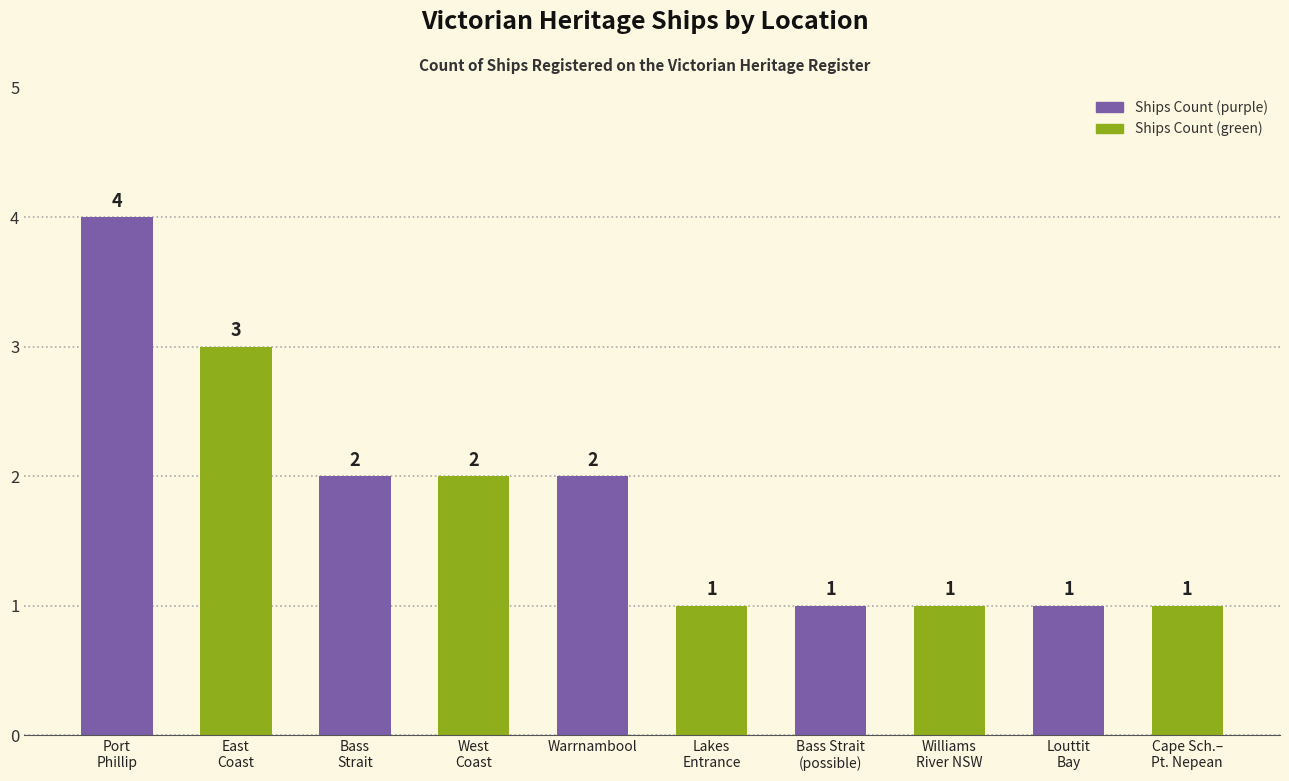

Which category has the highest value across all series?

Port
Phillip